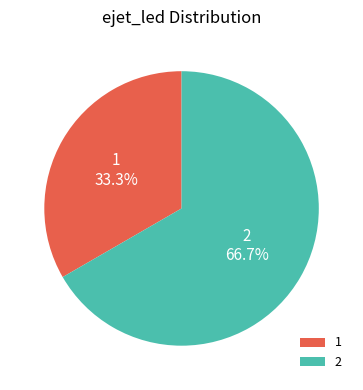

Is there a majority slice in this chart?

Yes